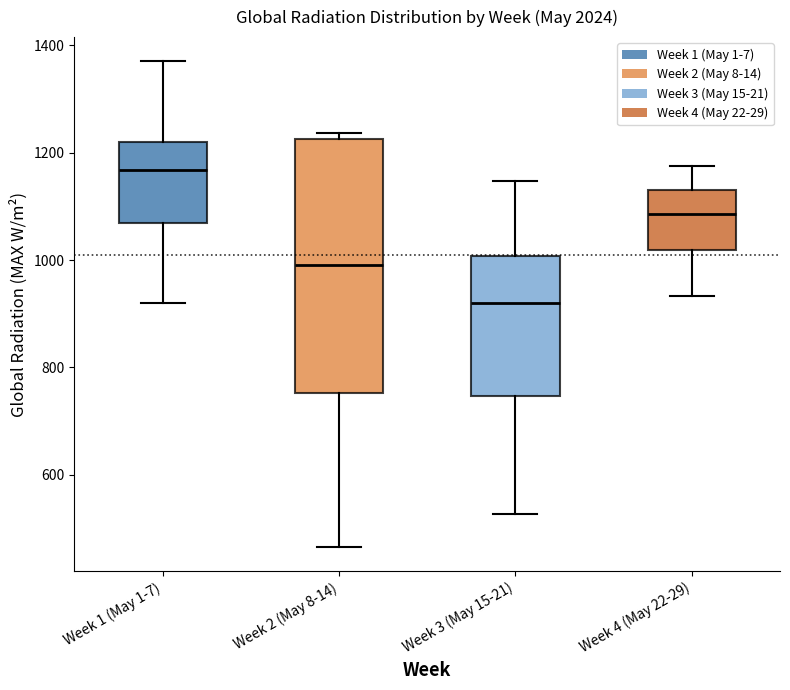

Comparing the boxes themselves (not the whiskers), which one is the tallest?

Week 2 (May 8-14)